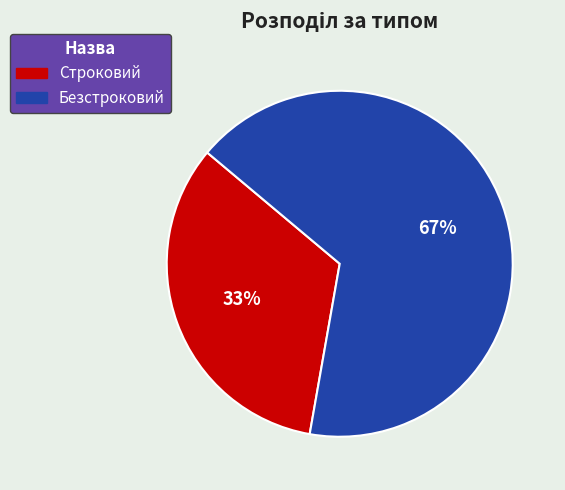

How many segments does this pie chart have?

2